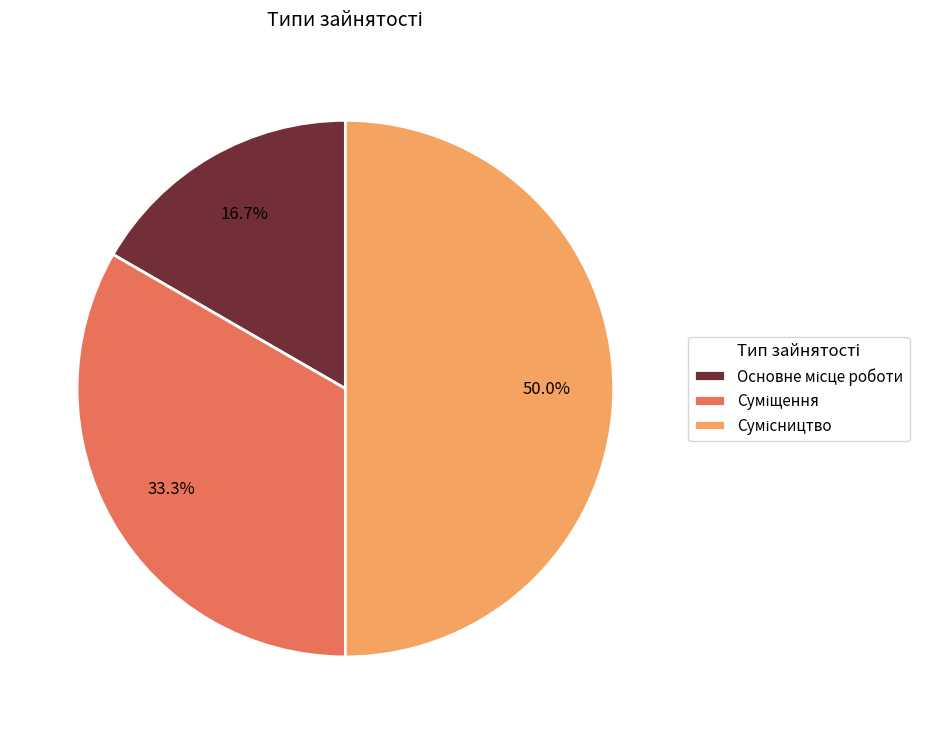

To the nearest percent, what percentage of the pie is Основне місце роботи?

17%